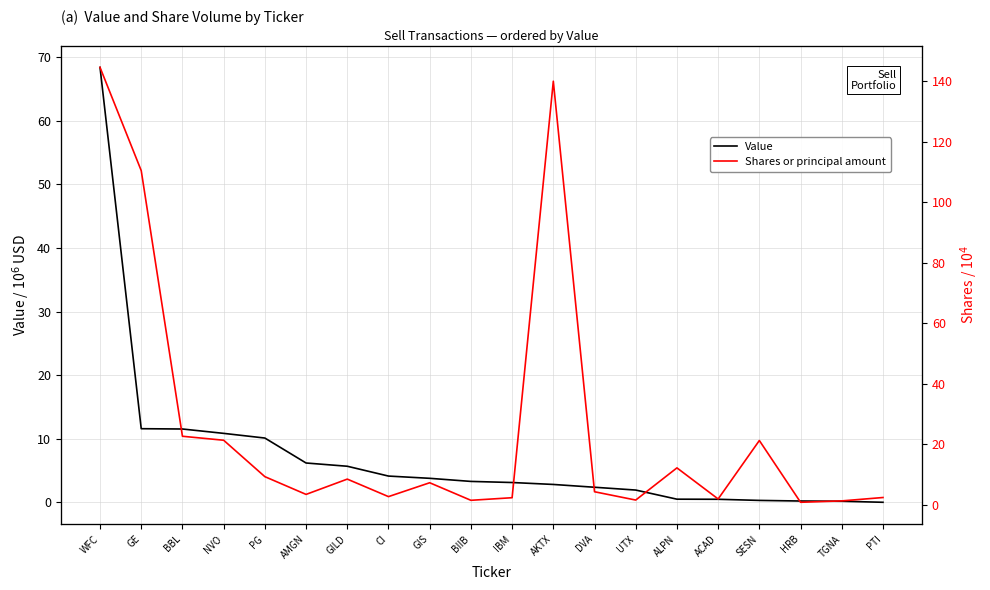

Where does the Value series first go above 3?

WFC